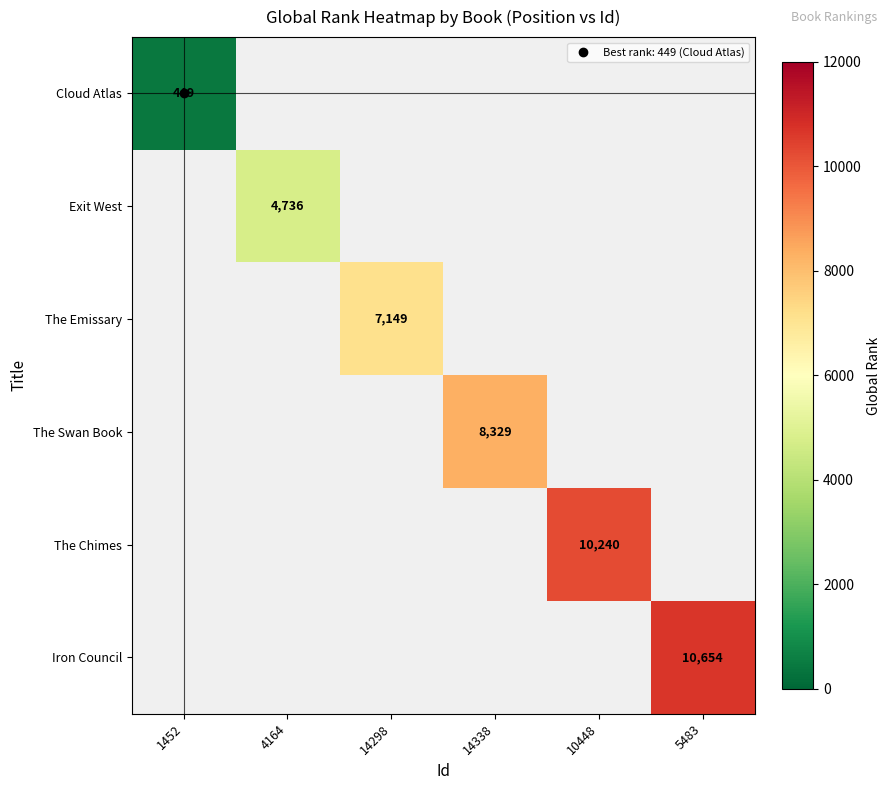

What is the minimum value shown in the chart?

449.0